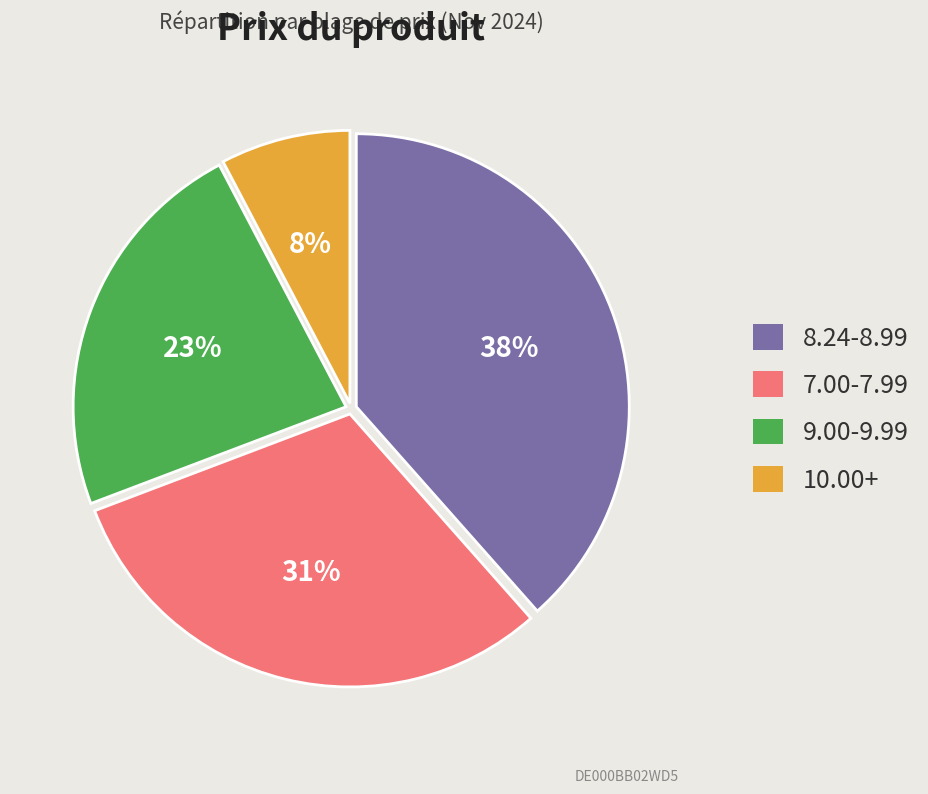

Which has a higher value, 9.00-9.99 or 8.24-8.99?

8.24-8.99